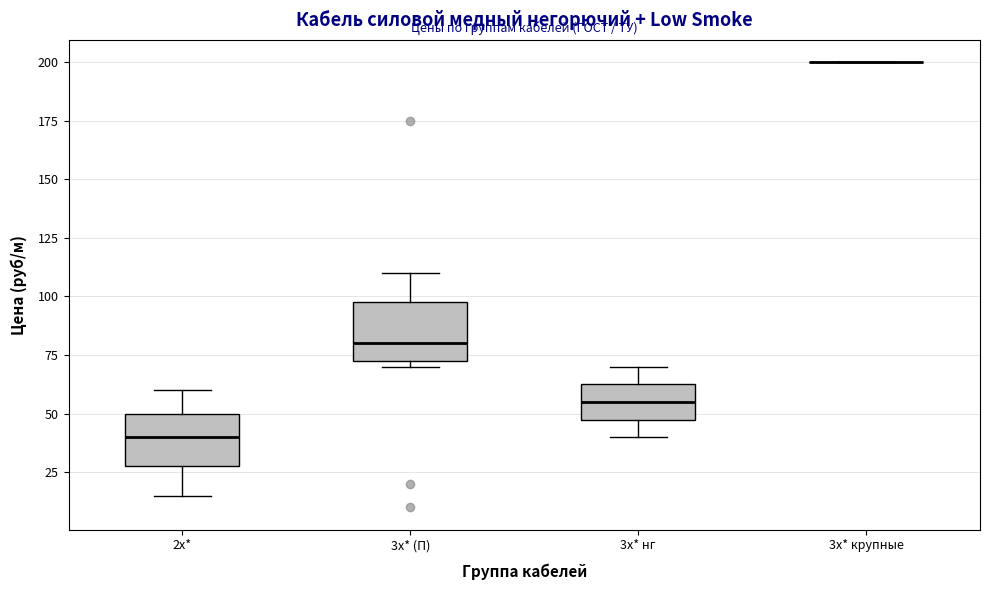

Reading left to right, read every box against the y-axis: the position of its median line, the range the box covers, and the ends of its whiskers. The values are not printed on the chart, so give them approximately, as read against the axis.

2х*: median 40, box 30 to 50, whiskers 15 to 60
3х* (П): median 80, box 75 to 100, whiskers 70 to 110
3х* нг: median 55, box 50 to 65, whiskers 40 to 70
3х* крупные: box collapsed to a line at 200, whiskers 200 to 200